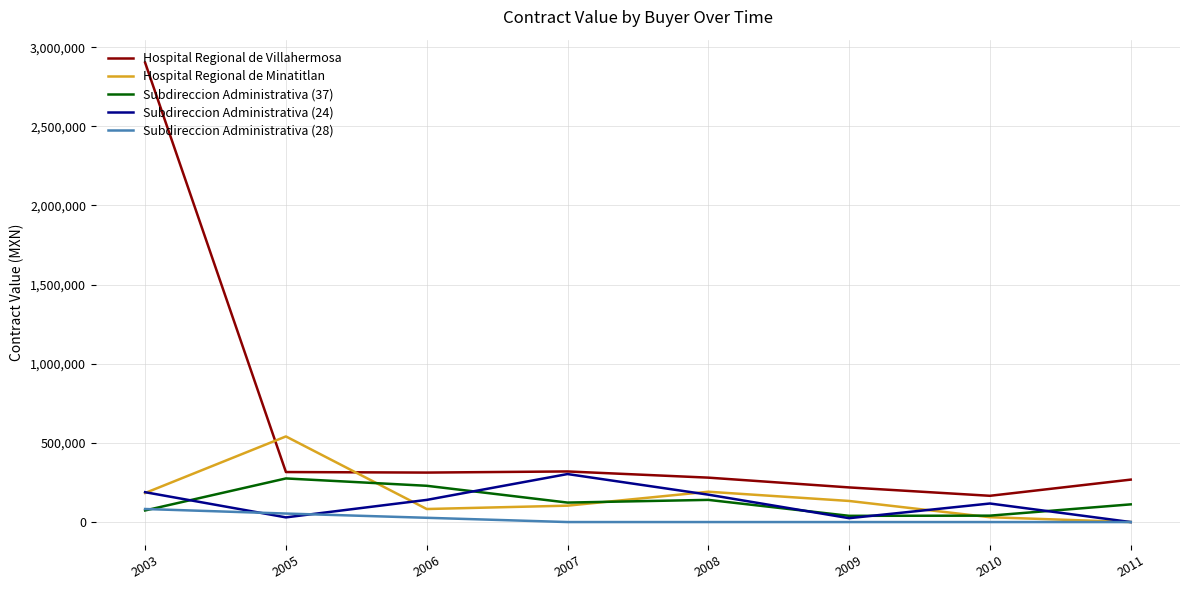

What is the sum of all Subdireccion Administrativa (28) values?

162992.1